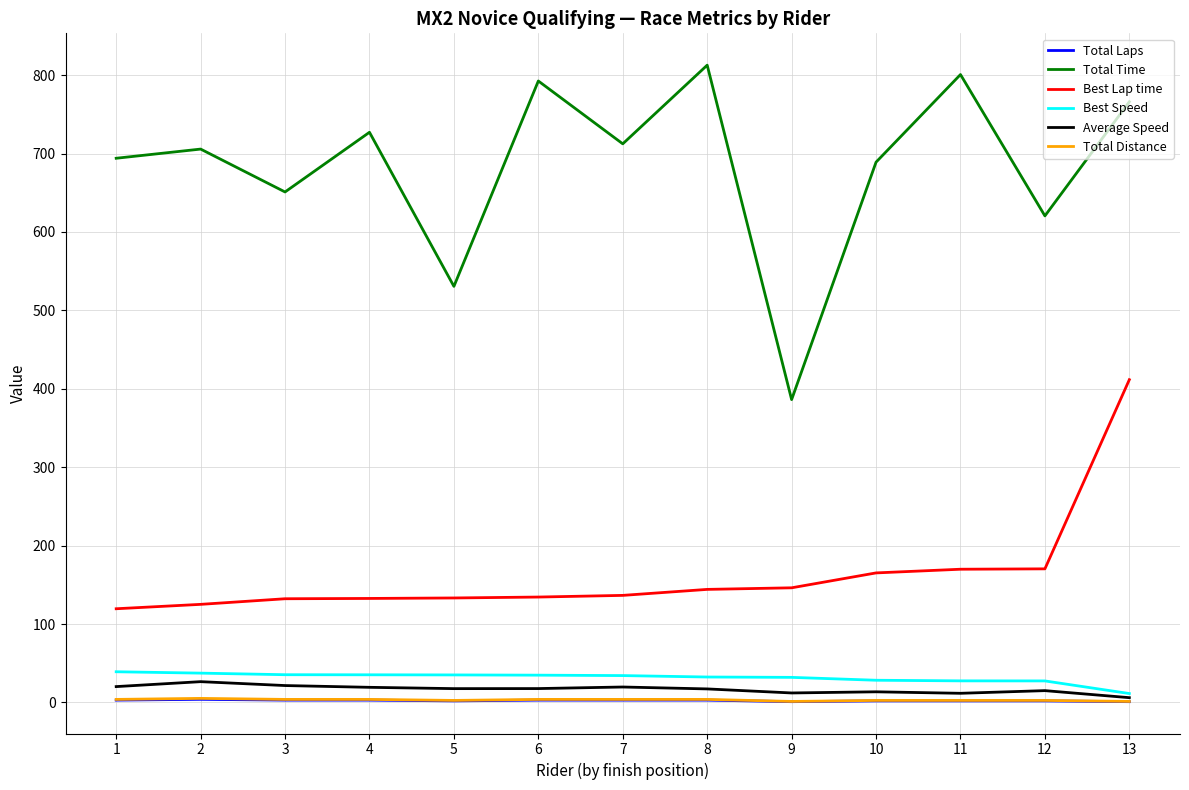

Is this an area chart (filled region under the line)?

No